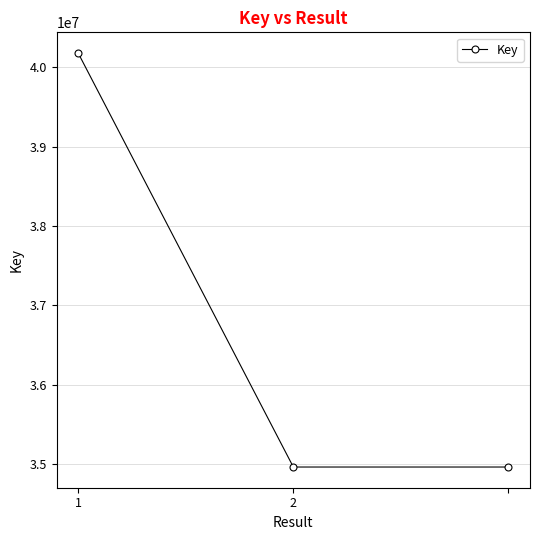

What is the maximum value shown in the chart?

40179487